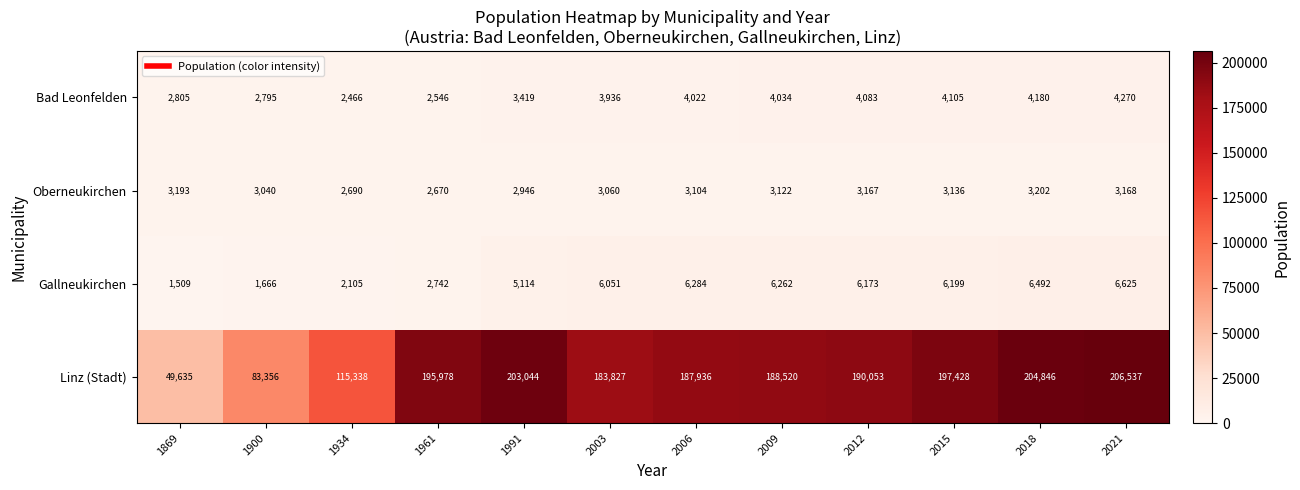

List the series in order of their peak value, lowest first.

Oberneukirchen, Bad Leonfelden, Gallneukirchen, Linz (Stadt)